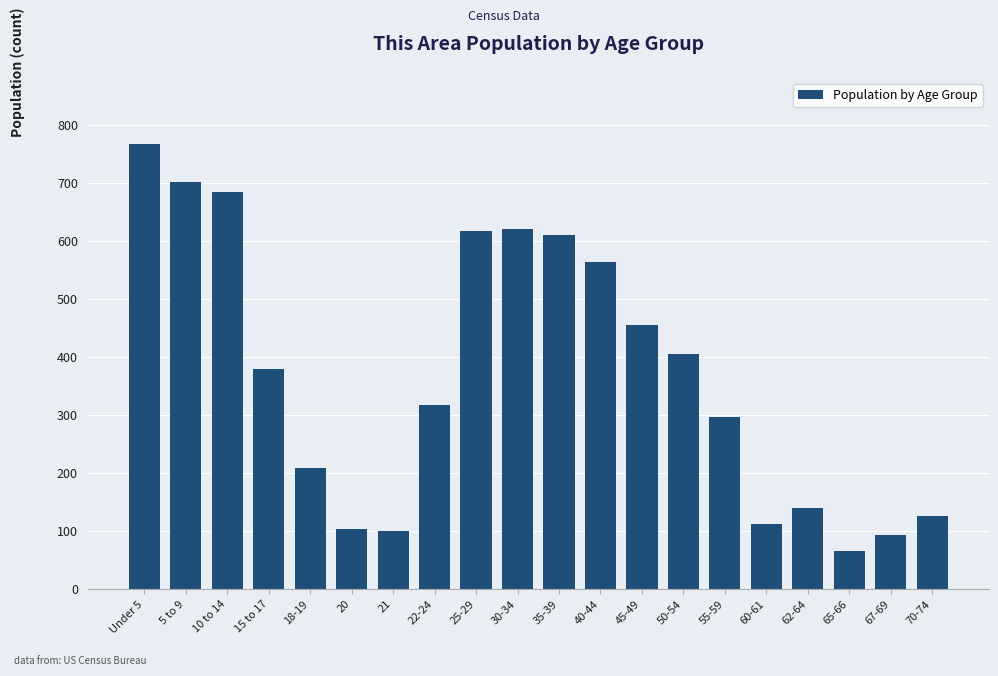

What is the label of the 19th bar from the right?

5 to 9